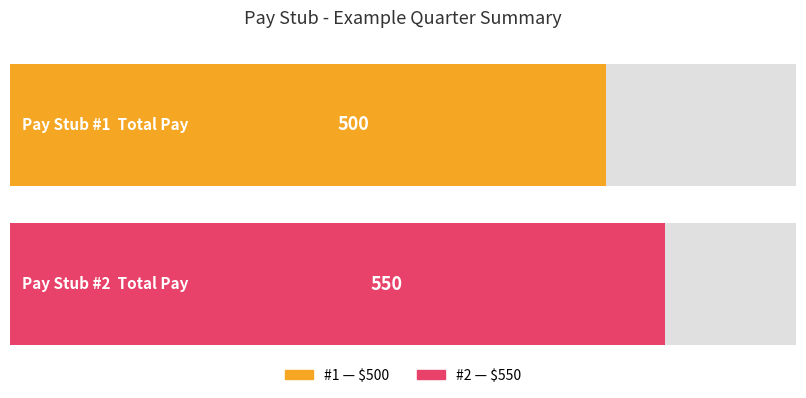

What is the sum of the values at #2 and #1?

1050